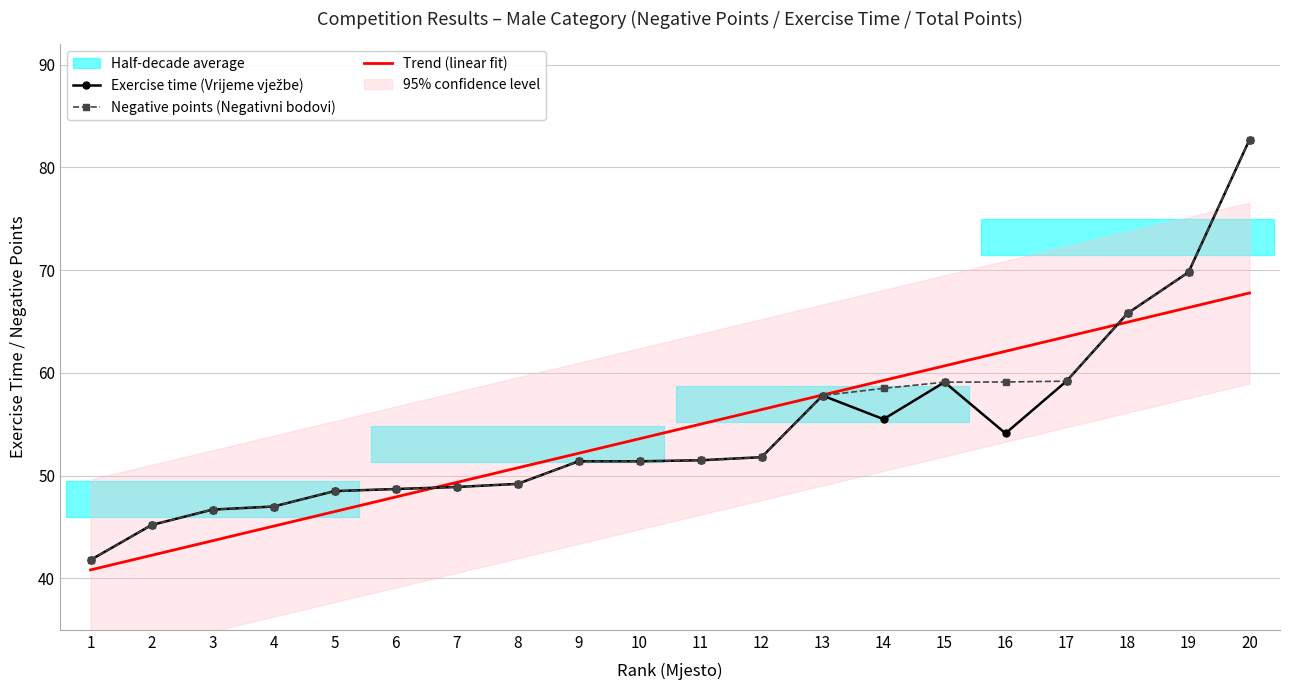

Which series ends up on top after the final intersection of Negative points (Negativni bodovi) and Trend (linear fit)?

Negative points (Negativni bodovi)